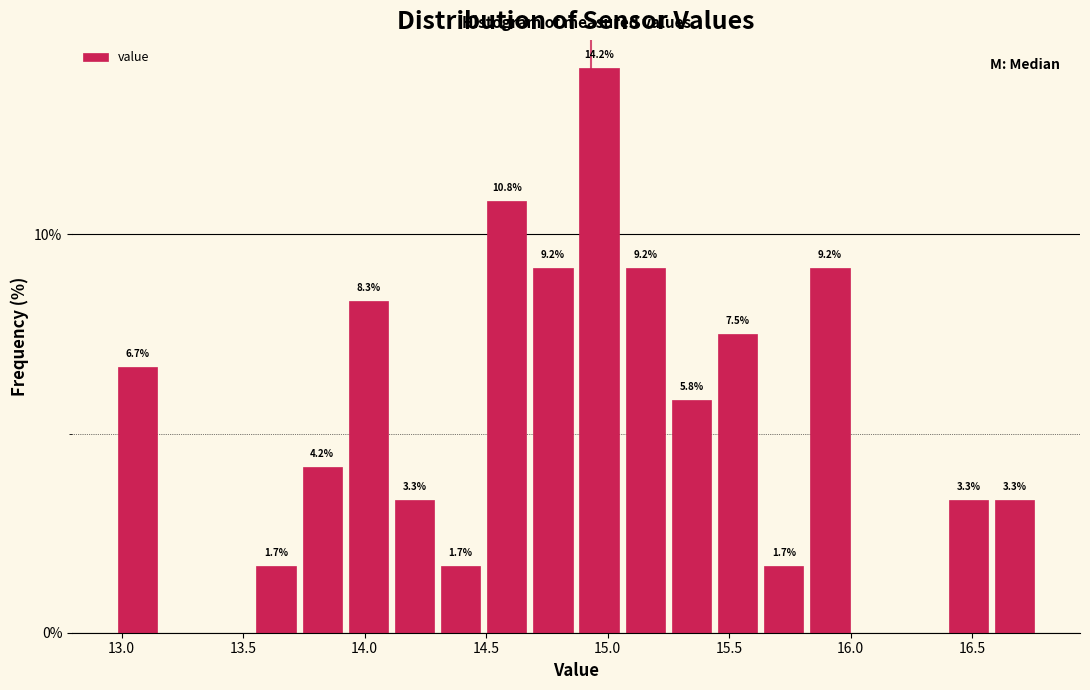

Read against the x-axis, roughly where is the centre of the tallest bar?

14.95